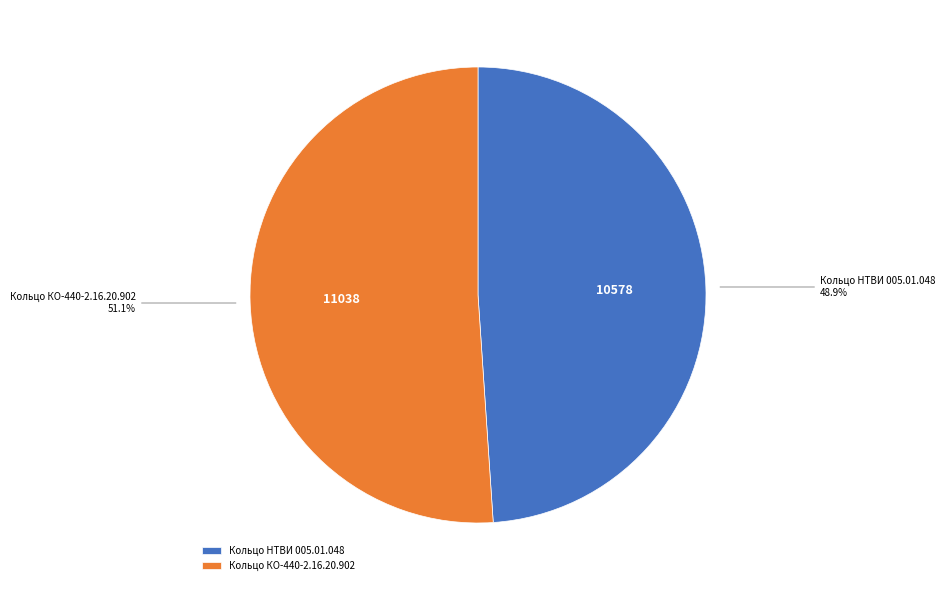

The Кольцо КО-440-2.16.20.902 slice represents 51% of the pie. True or false?

True